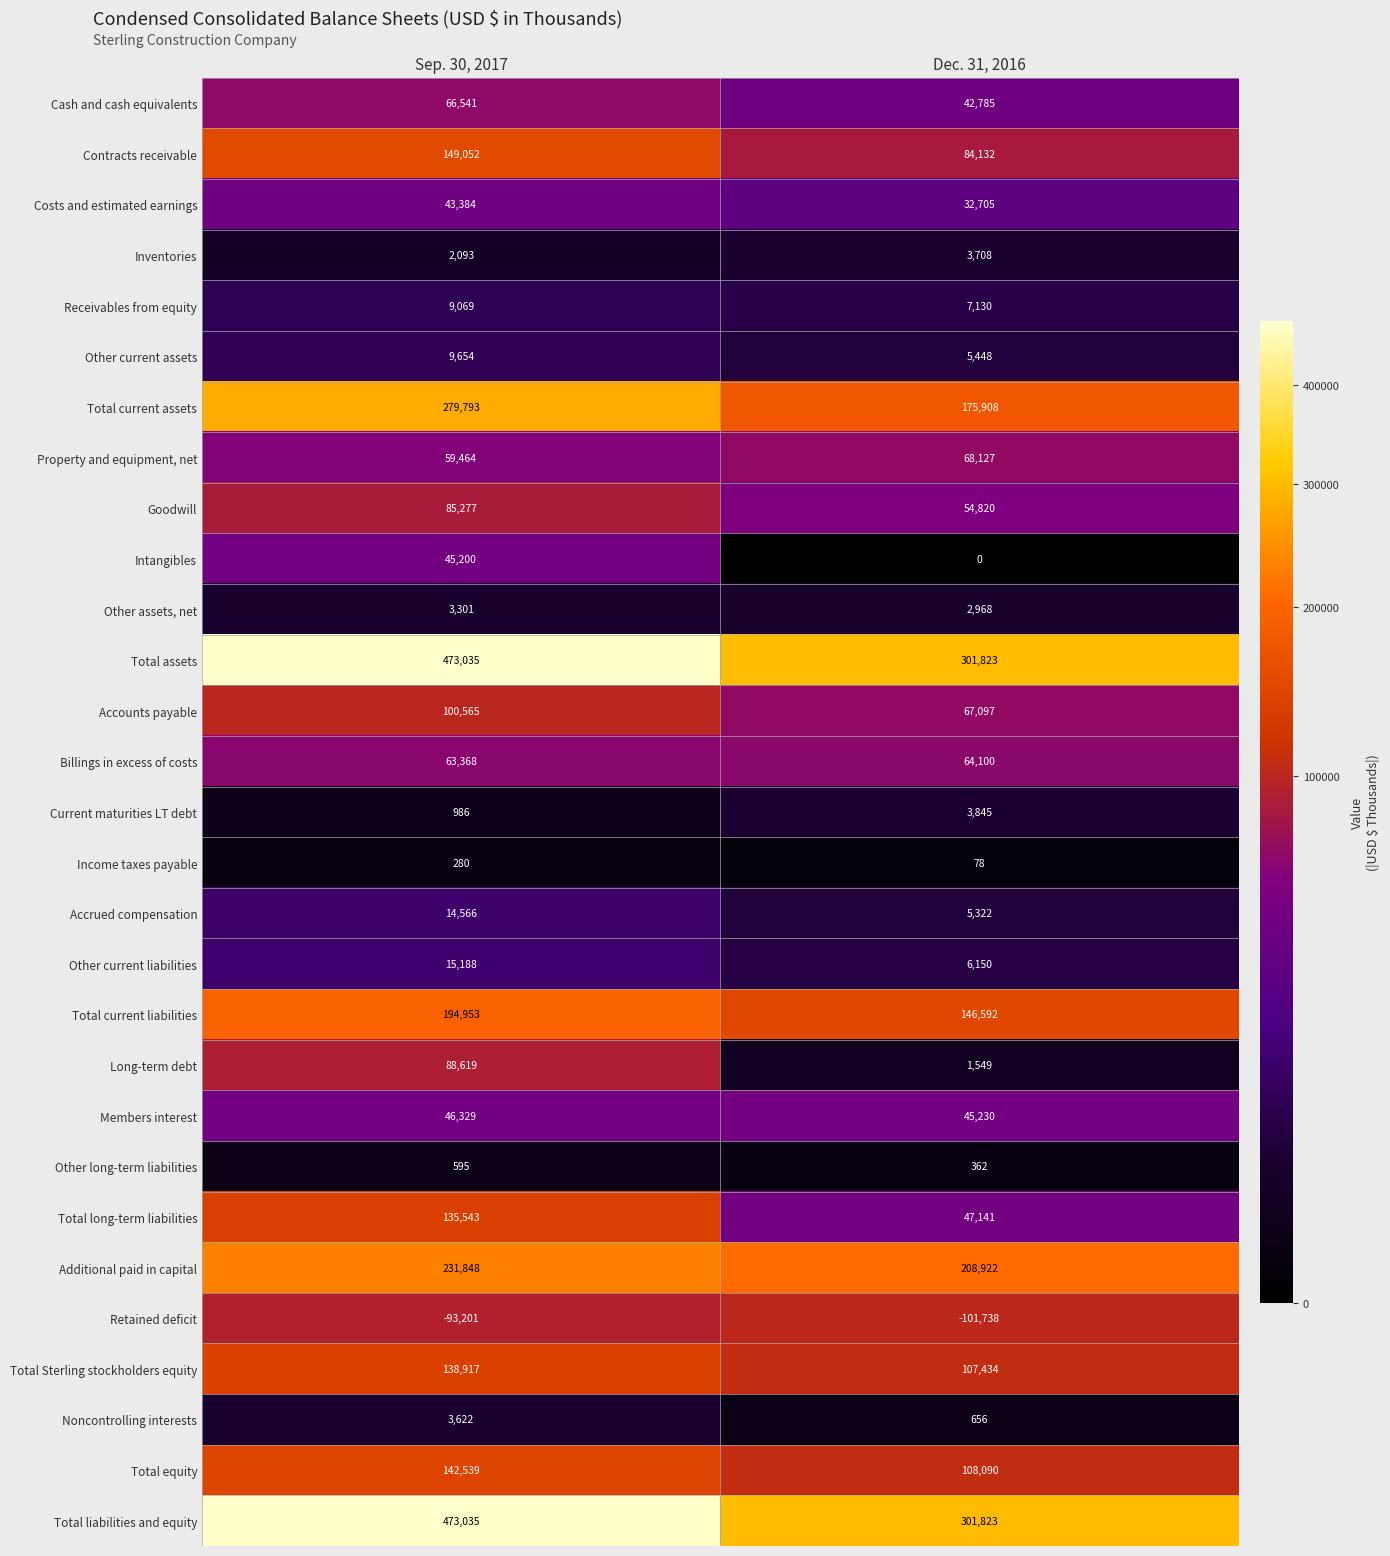

Read the Costs and estimated earnings value at Dec. 31, 2016, to the nearest 100.

32700